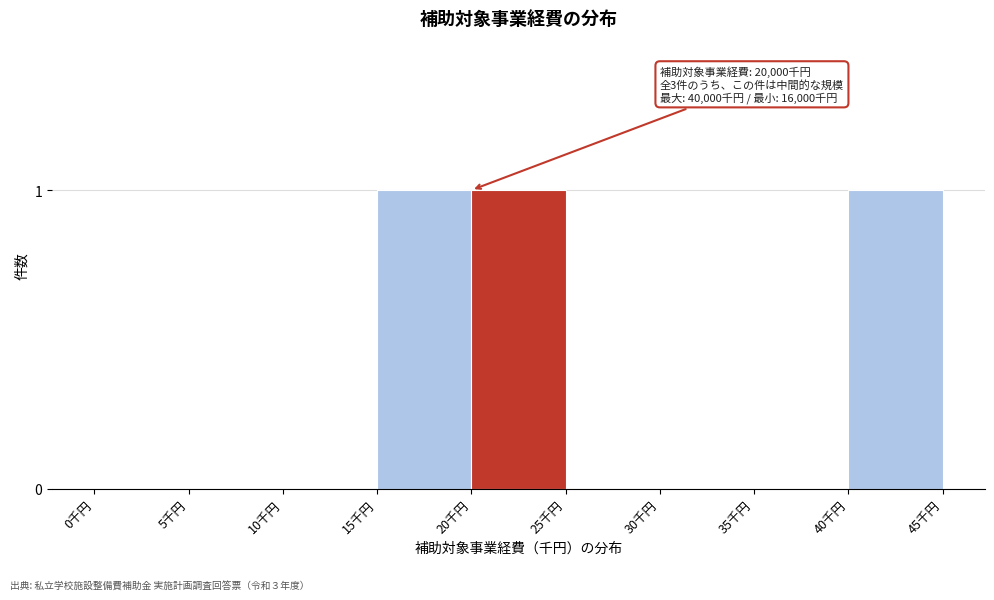

Reading right to left, list all the values displayed in this chart.

40千円=1	35千円=0	30千円=0	25千円=0	20千円=1	15千円=1	10千円=0	5千円=0	0千円=0